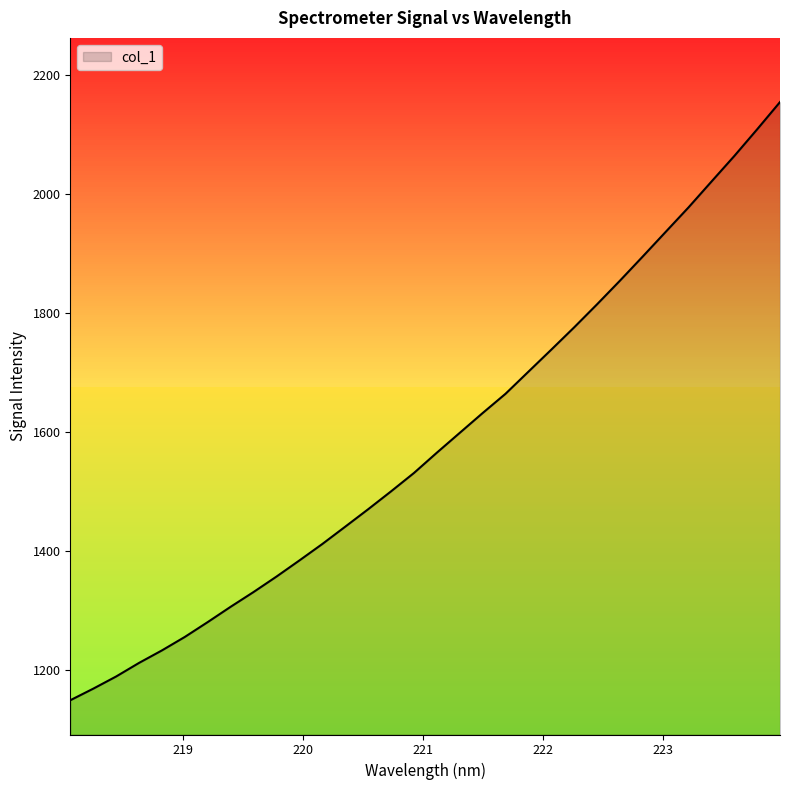

How many lines are shown in the chart?

1